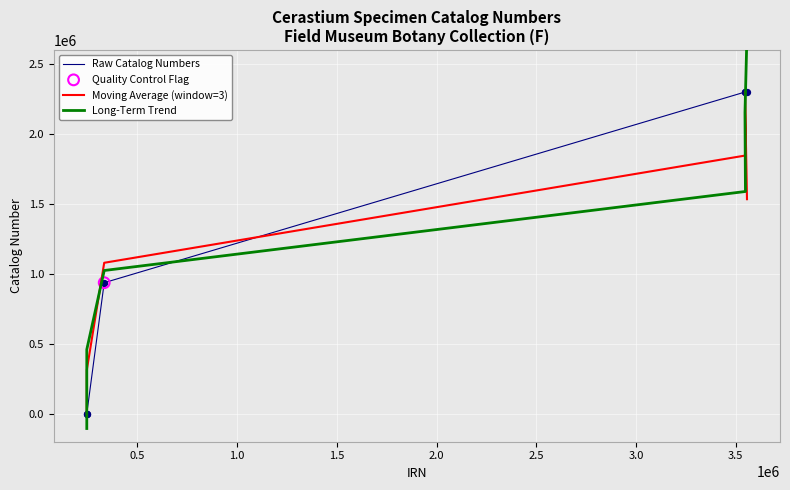

Which series contains the lowest Y value?

Long-Term Trend